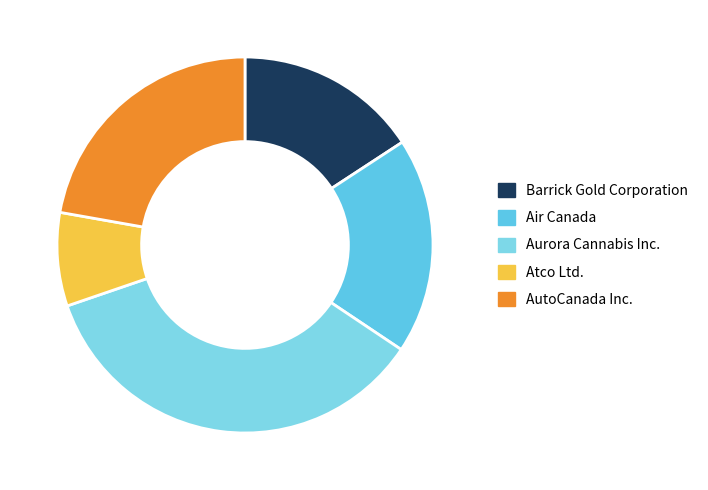

To the nearest percent, what is the difference between the largest and smallest slice percentages?

27%